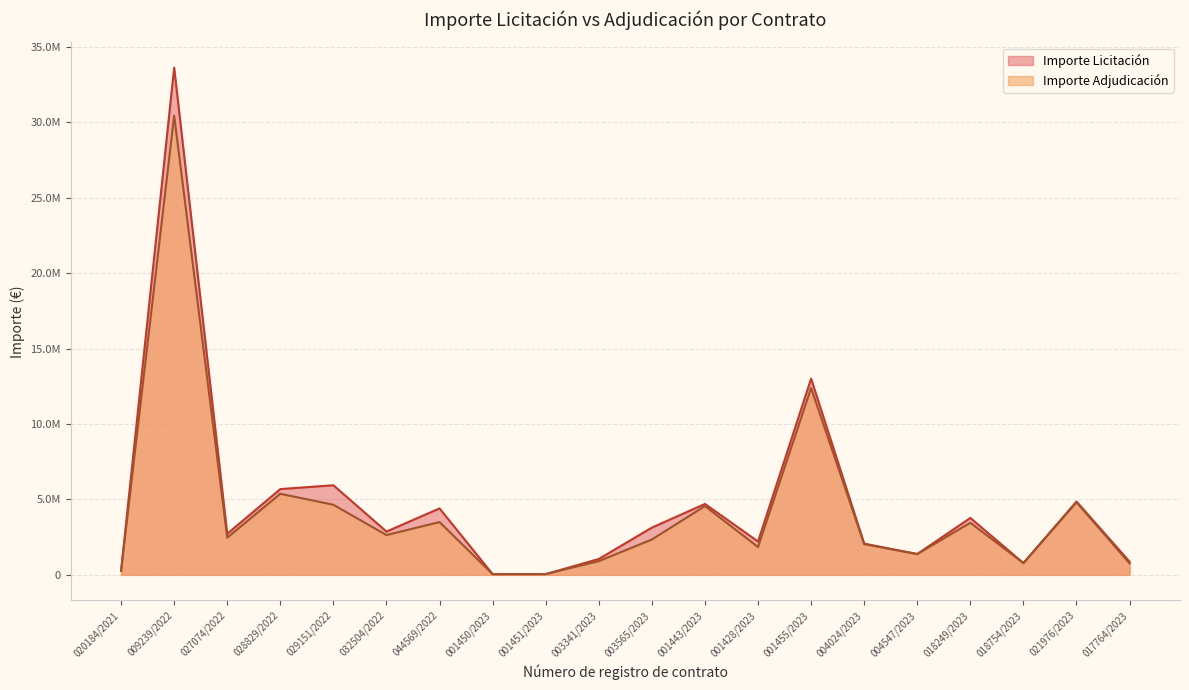

What is the label of the 20th point from the left?

017764/2023